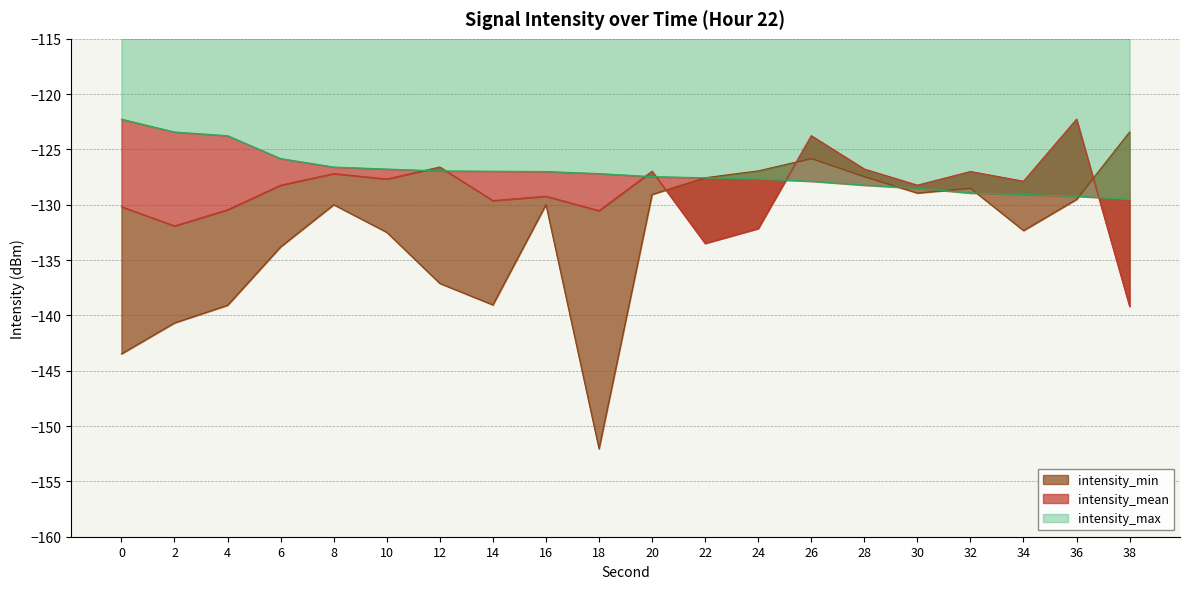

At 34, list the series in order from largest to smallest.

intensity_mean, intensity_max, intensity_min